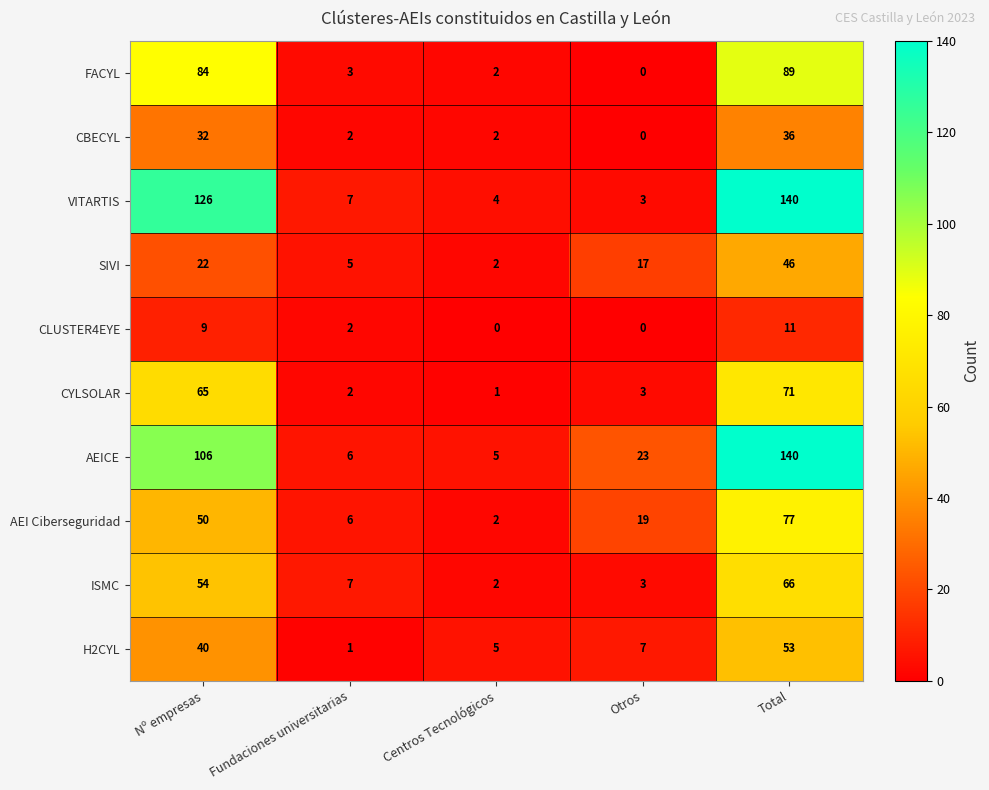

How many data points in CLUSTER4EYE are less than 2?

2